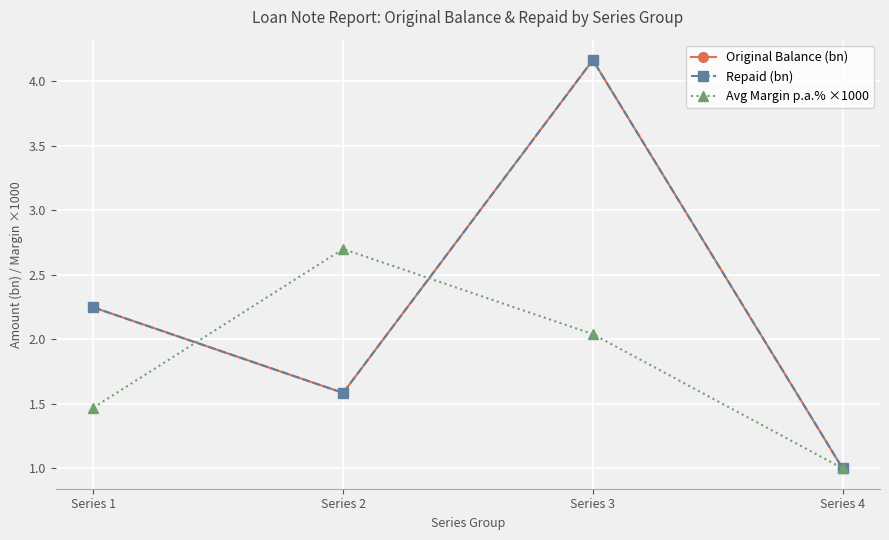

Does the chart have visible grid lines?

Yes